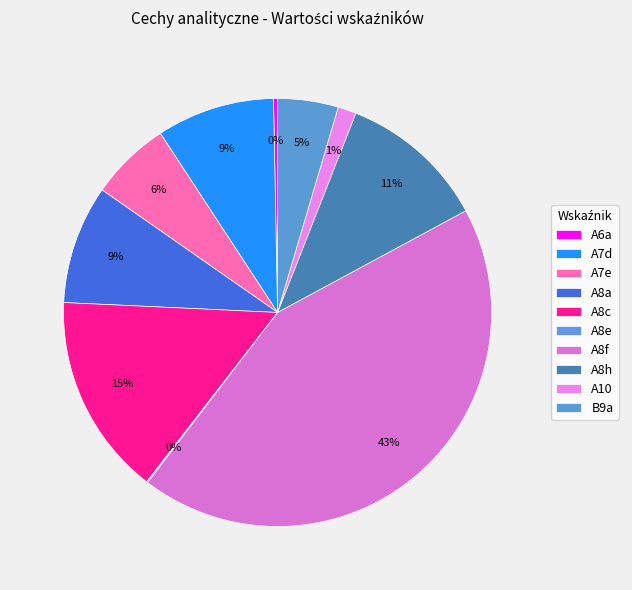

To the nearest percent, what is the average slice percentage?

10%